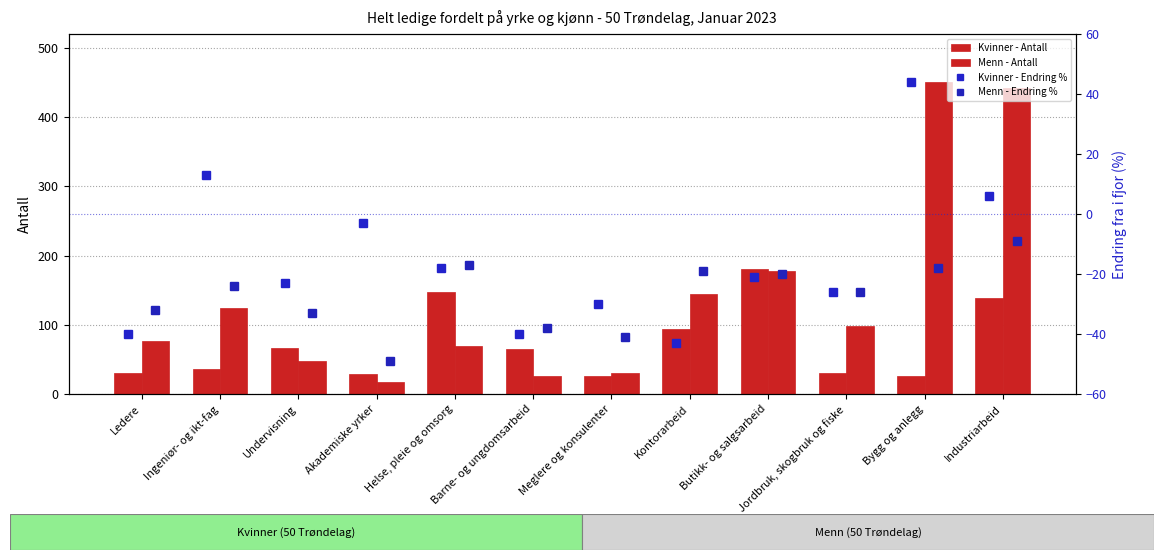

What is the minimum value shown in the chart?

-49